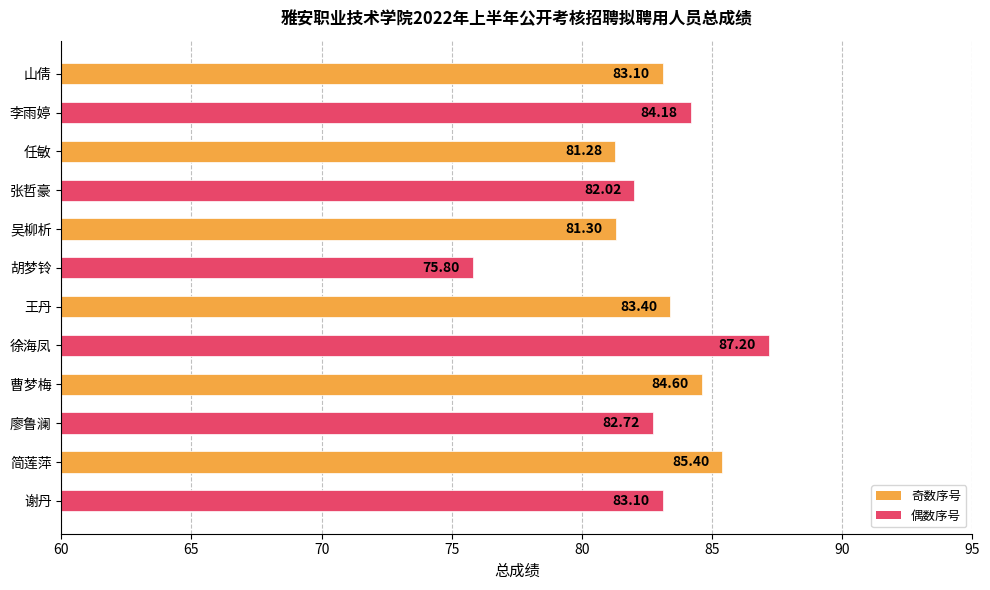

What is the ratio of the value at 简莲萍 to the value at 曹梦梅?

1.0